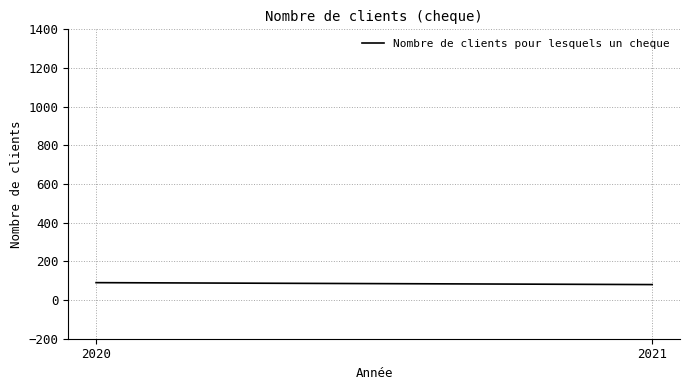

What is the ratio of the value at 2021 to the value at 2020?

0.9